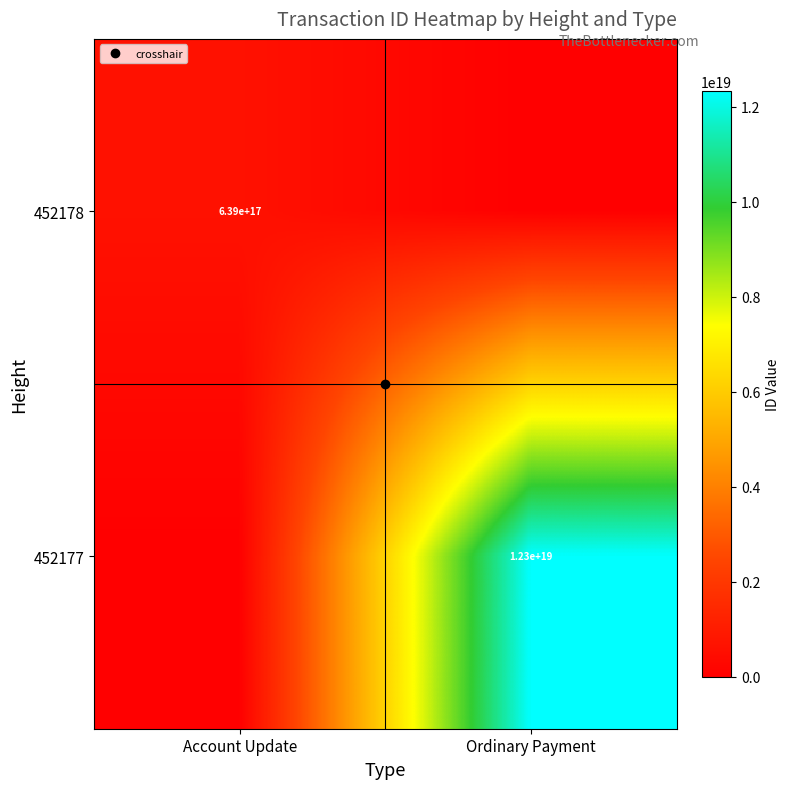

At how many categories does at least one series exceed 11414981193921234944?

1